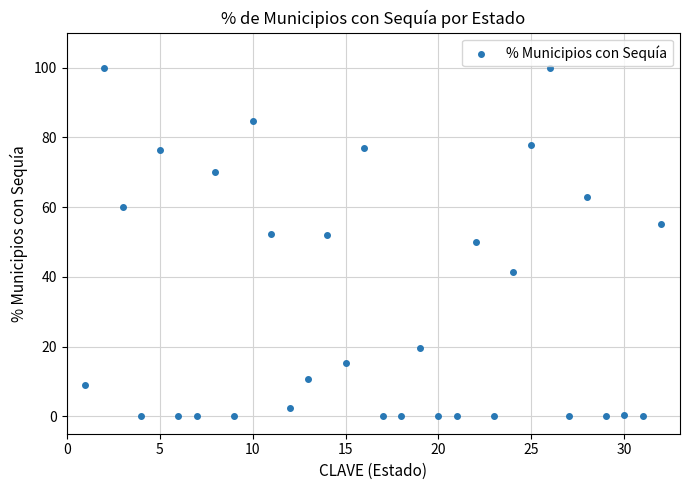

What is the range of X values (max minus min)?

31.0